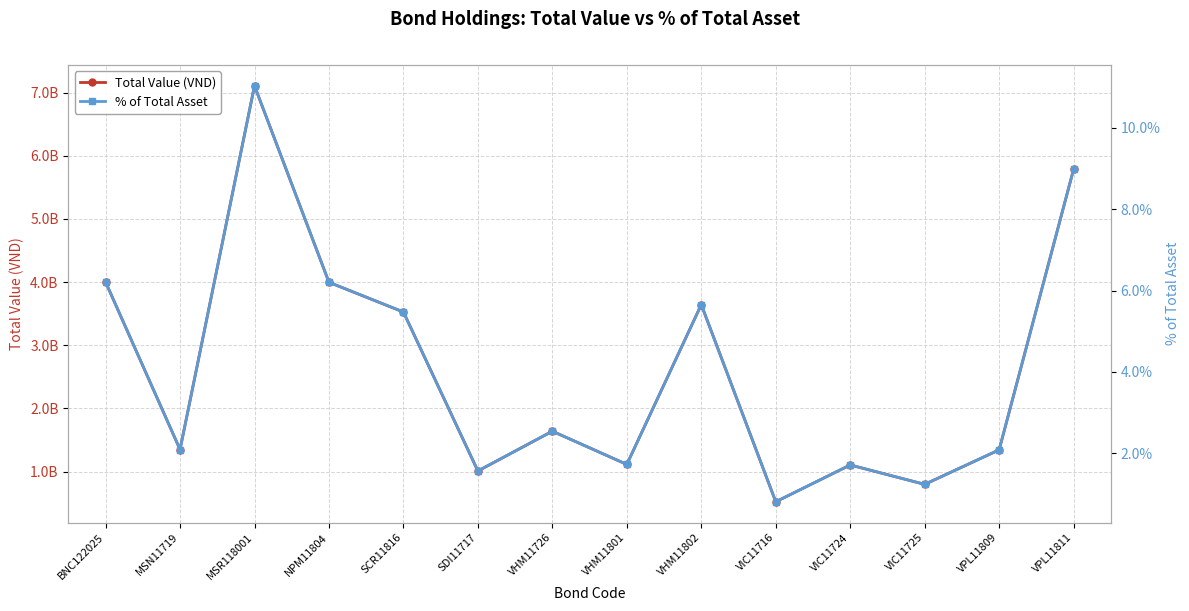

The value of % of Total Asset at NPM11804 is 1.4. True or false?

False